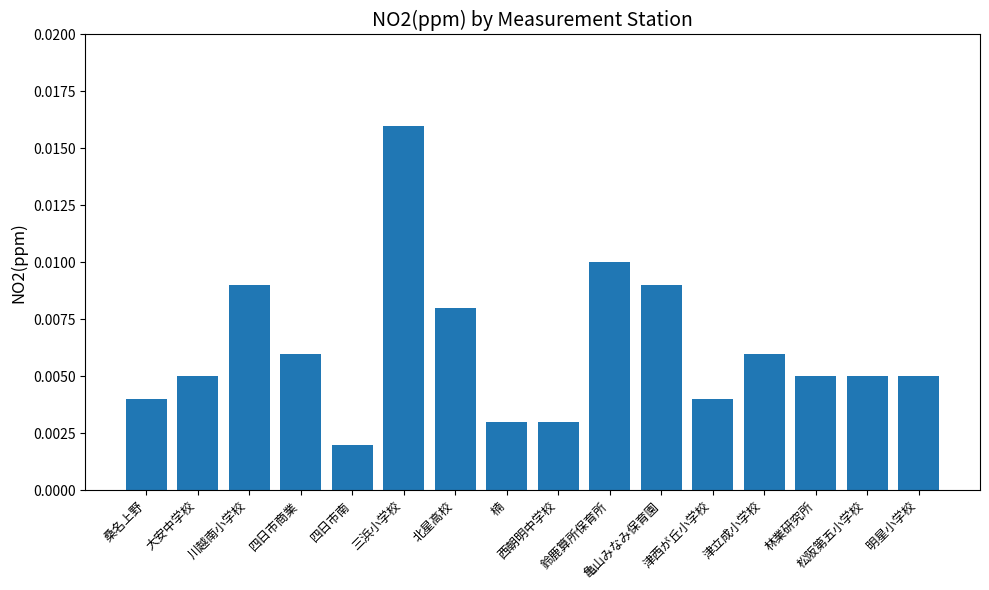

What is the label of the 16th bar from the right?

桑名上野